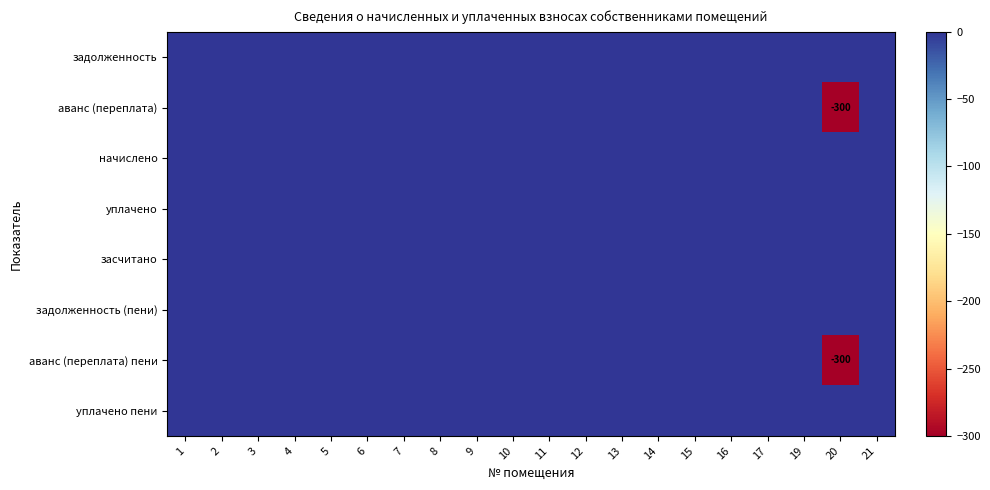

List the series in order of their peak value, highest first.

задолженность, аванс (переплата), начислено, уплачено, засчитано, задолженность (пени), аванс (переплата) пени, уплачено пени